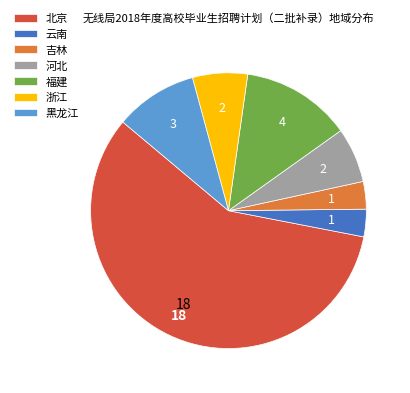

Is the sum of 黑龙江 and 云南 greater than half?

No